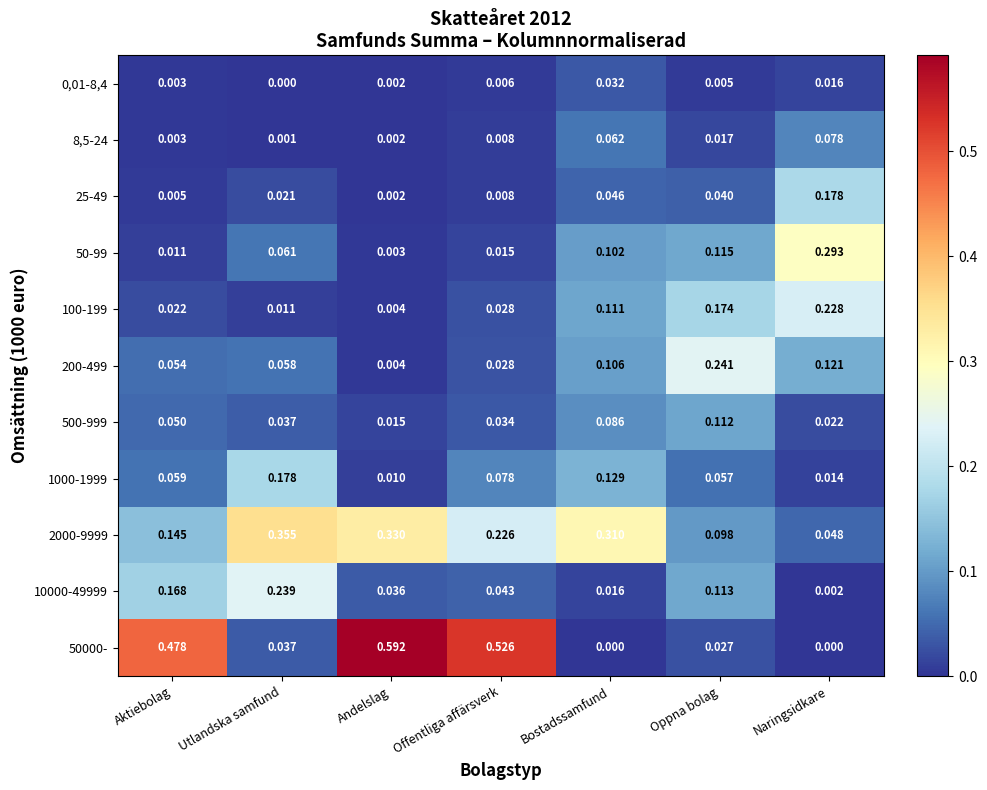

Is the value of 1000-1999 at Oppna bolag greater than the value of 50000- at Aktiebolag?

No